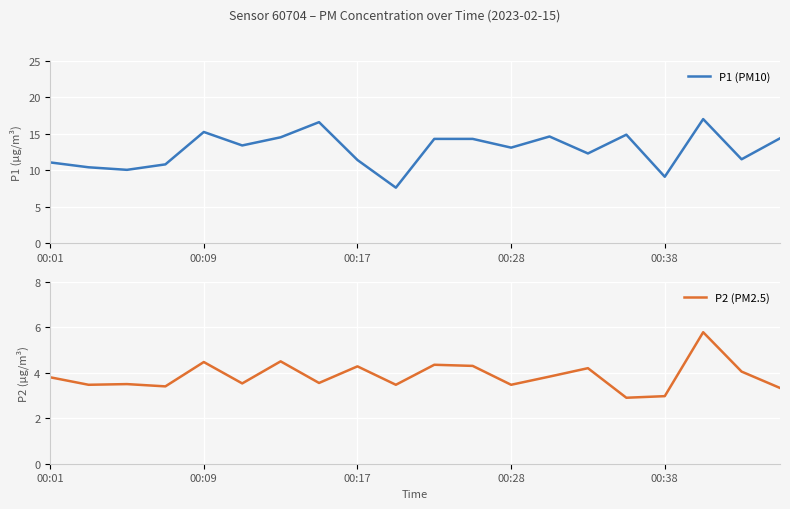

The value of P1 (PM10) at 17 is 17.0. True or false?

True